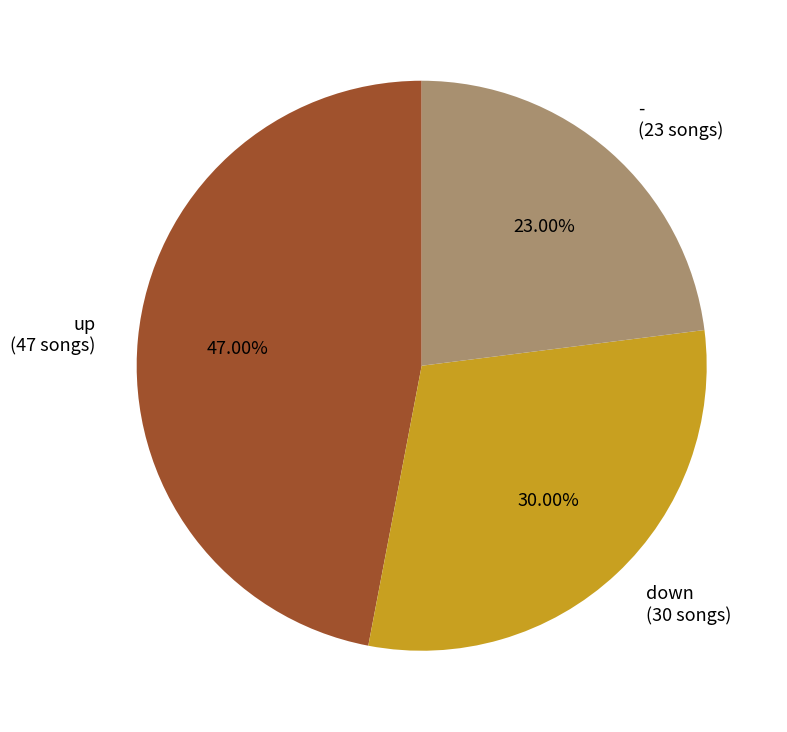

Combined, do up and - account for over 50%?

Yes